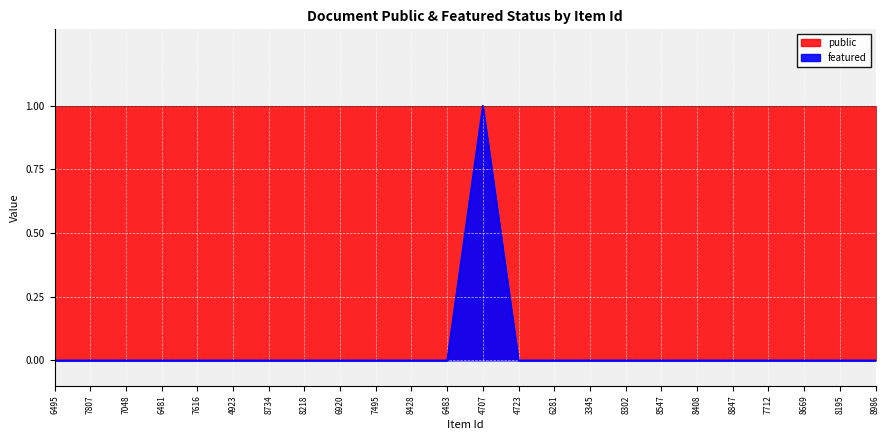

Reading left to right, extract all data points from this chart.

0	0	0	0	0	0	0	0	0	0	0	0	1	0	0	0	0	0	0	0	0	0	0	0